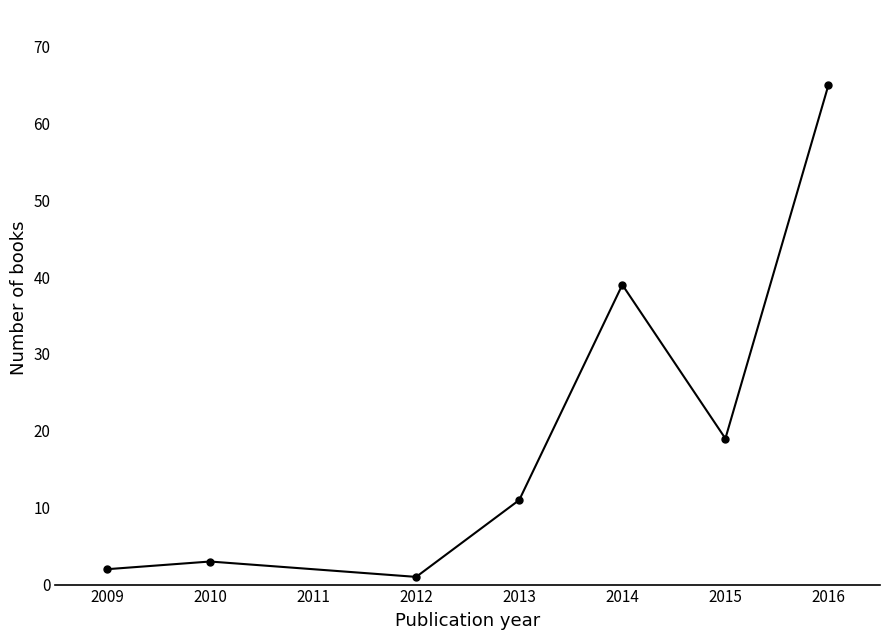

At which category does the chart reach its peak across all series?

2016